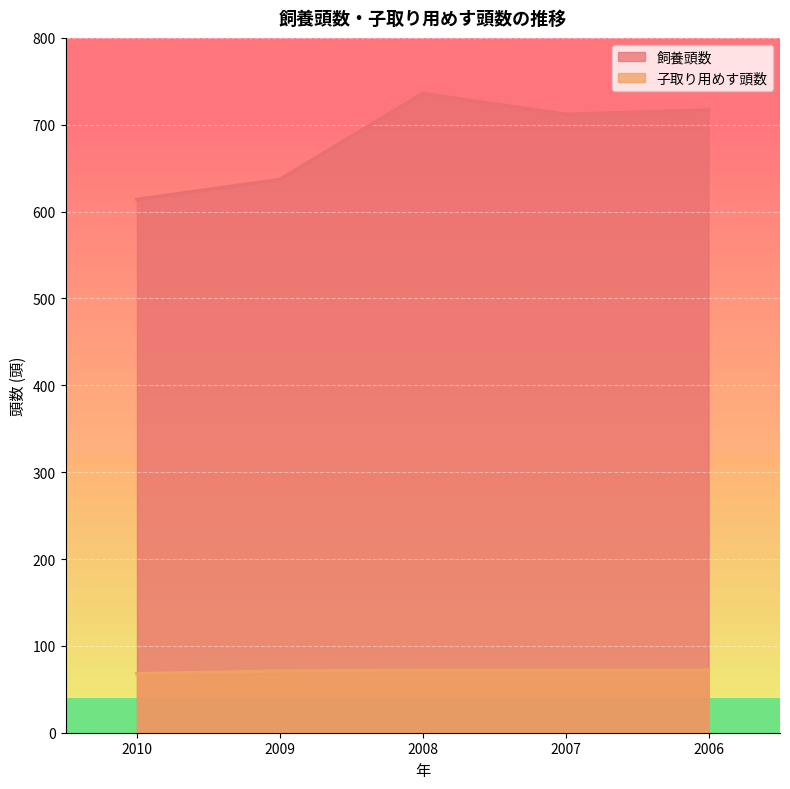

How many data points in 飼養頭数 are less than 712?

2